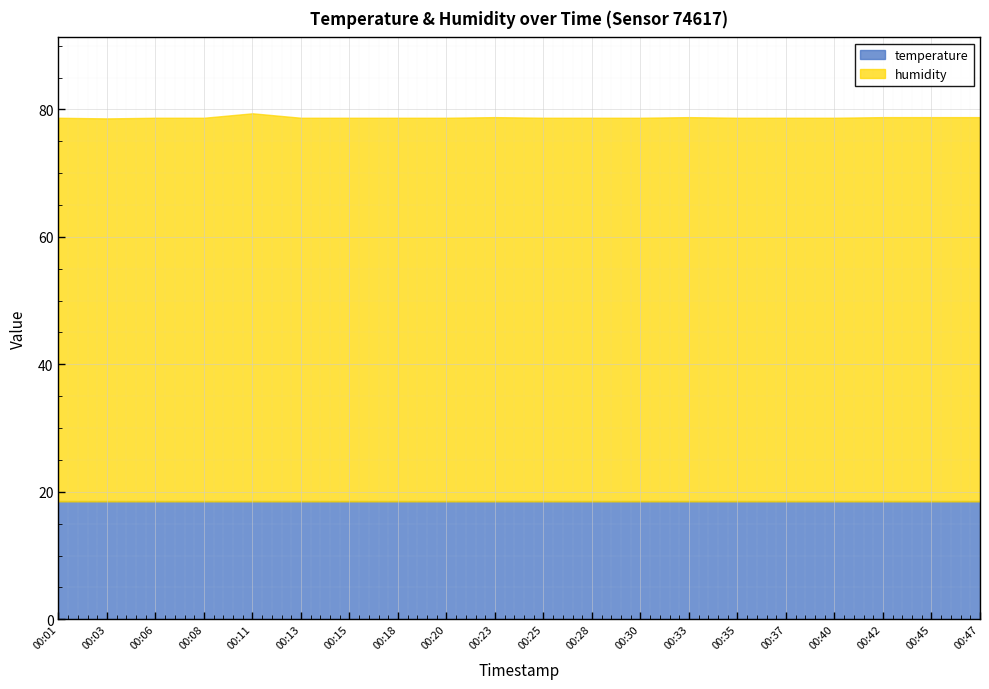

Reading left to right, list all the values displayed in this chart.

temperature: 00:01=18.5	00:03=18.5	00:06=18.5	00:08=18.5	00:11=18.5	00:13=18.5	00:15=18.5	00:18=18.5	00:20=18.5	00:23=18.5	00:25=18.5	00:28=18.5	00:30=18.5	00:33=18.5	00:35=18.5	00:37=18.5	00:40=18.5	00:42=18.5	00:45=18.5	00:47=18.5
humidity: 00:01=60.2	00:03=60.1	00:06=60.2	00:08=60.2	00:11=60.9	00:13=60.2	00:15=60.2	00:18=60.2	00:20=60.2	00:23=60.3	00:25=60.2	00:28=60.2	00:30=60.2	00:33=60.3	00:35=60.2	00:37=60.2	00:40=60.2	00:42=60.3	00:45=60.3	00:47=60.3